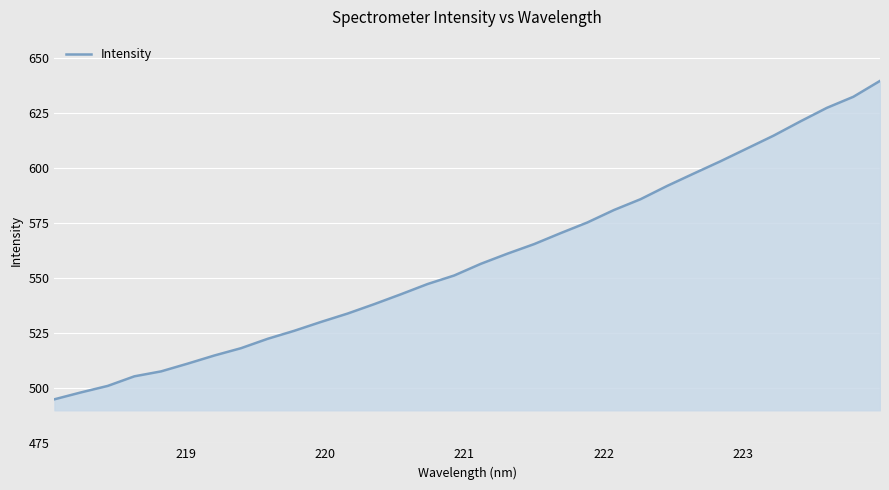

What is the maximum value shown in the chart?

639.6